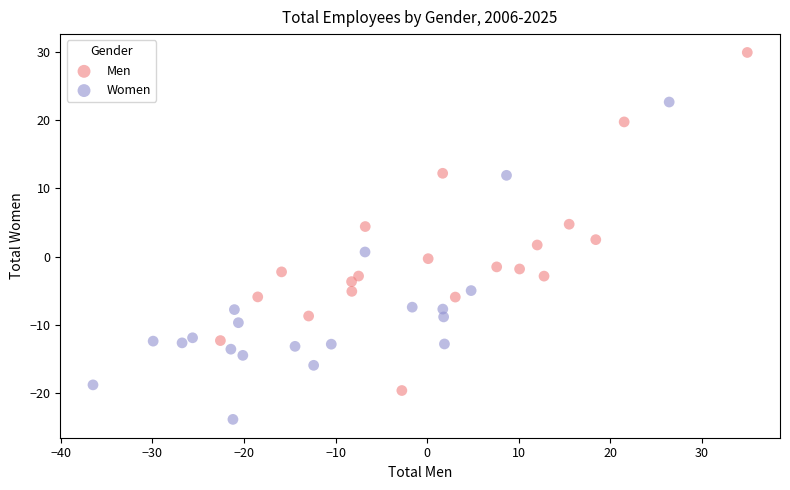

Which series reaches the minimum Y coordinate?

Women